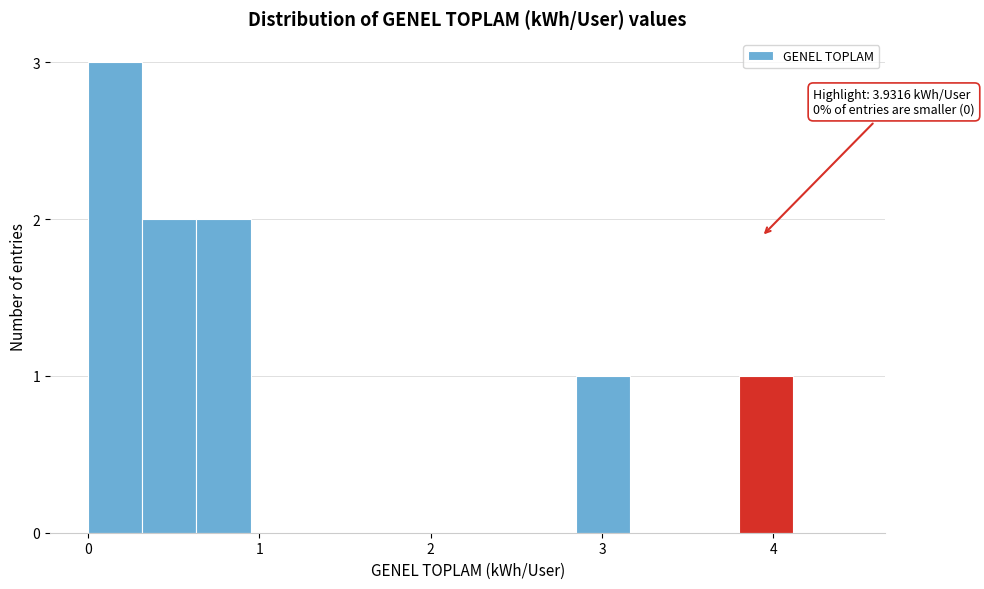

Read against the x-axis, roughly where is the centre of the tallest bar?

0.2